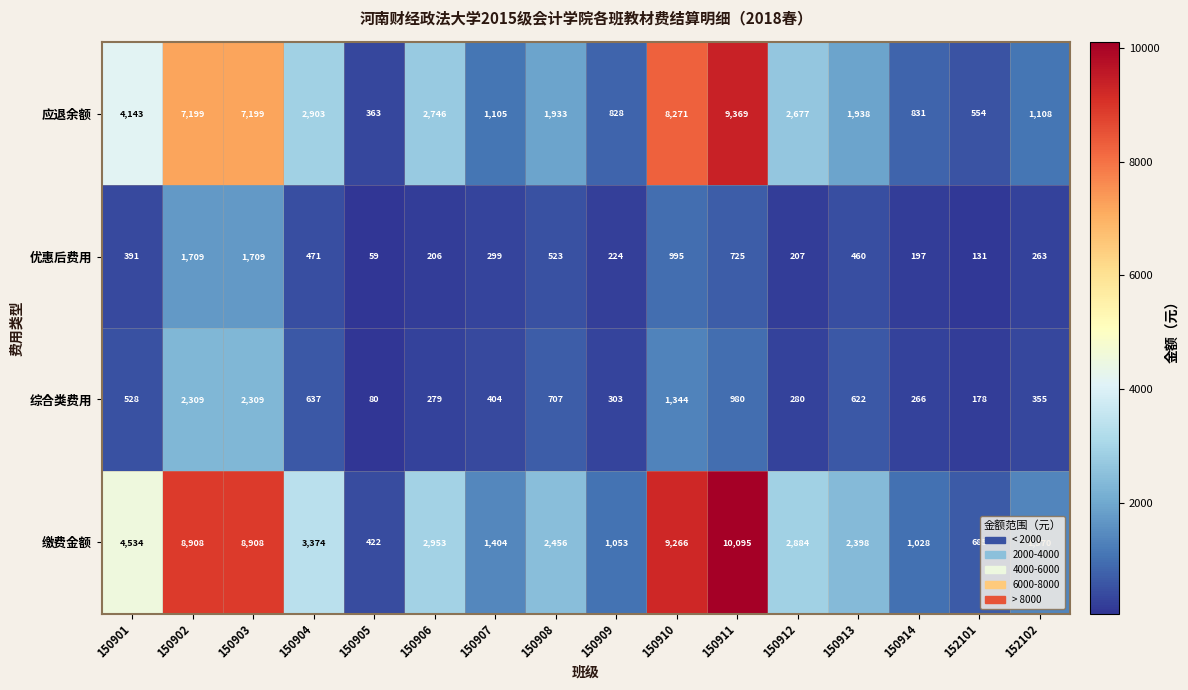

What is the maximum value shown in the chart?

10095